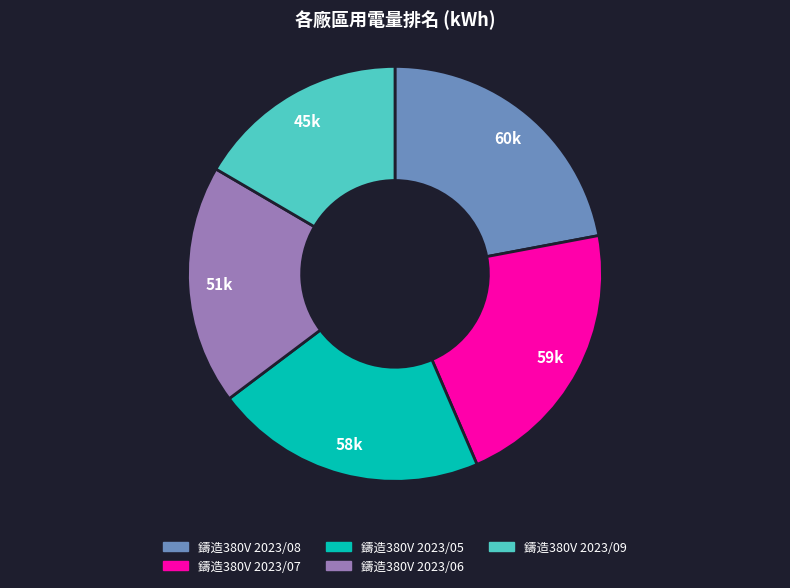

True or false: 鑄造380V 2023/08 accounts for 15% of the total.

False